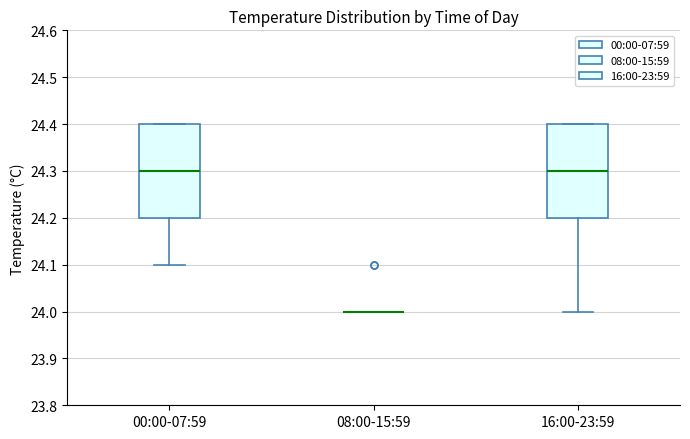

Reading left to right, read every box against the y-axis: the position of its median line, the range the box covers, and the ends of its whiskers. The values are not printed on the chart, so give them approximately, as read against the axis.

00:00-07:59: median 24.3, box 24.2 to 24.4, whiskers 24.1 to 24.4
08:00-15:59: box collapsed to a line at 24.0, whiskers 24.0 to 24.0
16:00-23:59: median 24.3, box 24.2 to 24.4, whiskers 24.0 to 24.4